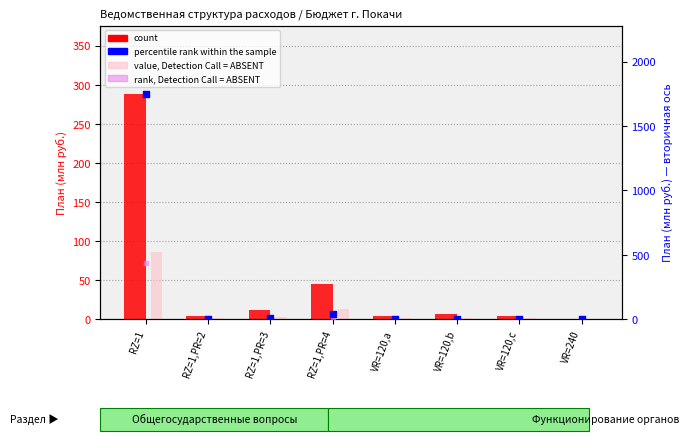

What are all the series names shown in the legend?

count, value, Detection Call = ABSENT, percentile rank within the sample, rank, Detection Call = ABSENT